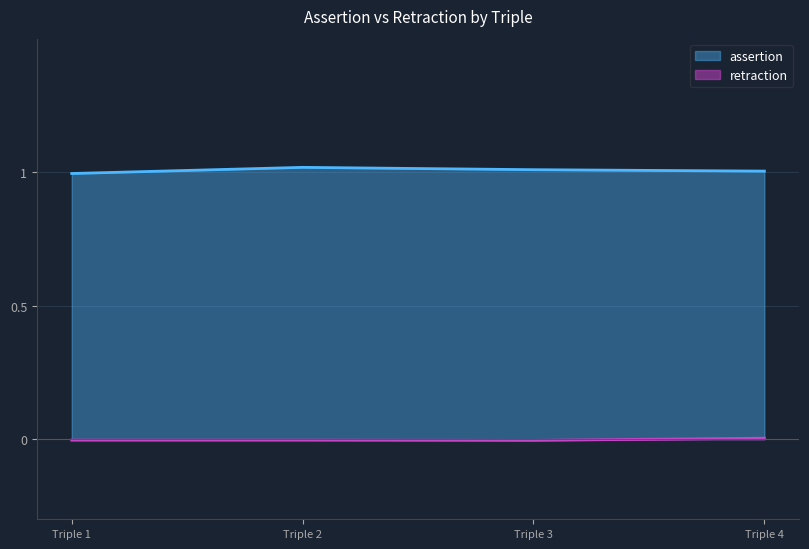

The value of assertion at obo:UBERON_0013765 rdf:type is 1. True or false?

True